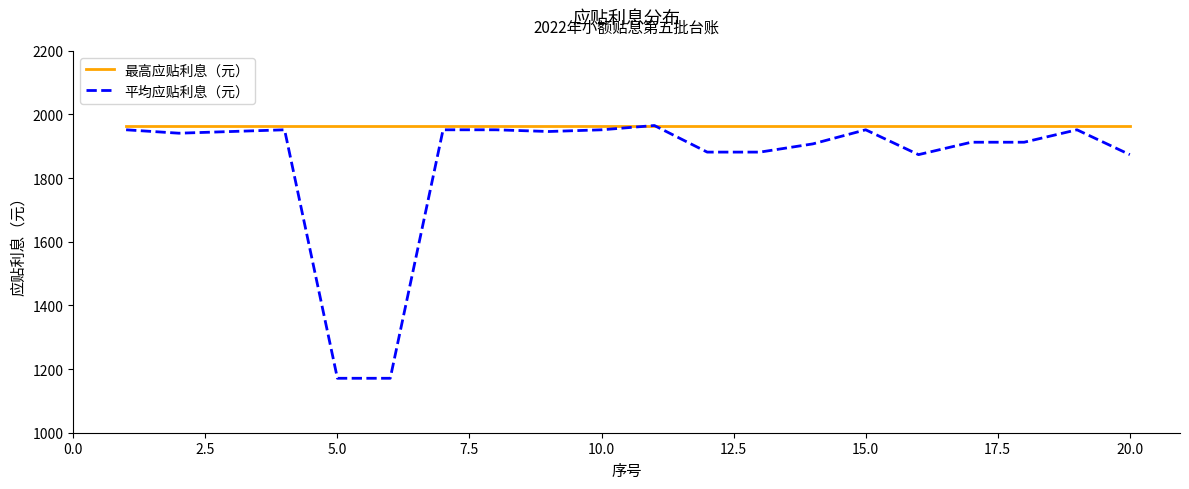

What is the maximum value shown in the chart?

1965.2